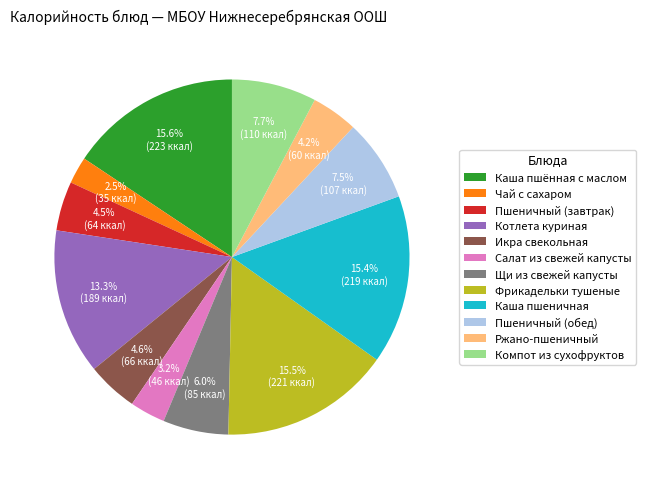

Is there a majority slice in this chart?

No